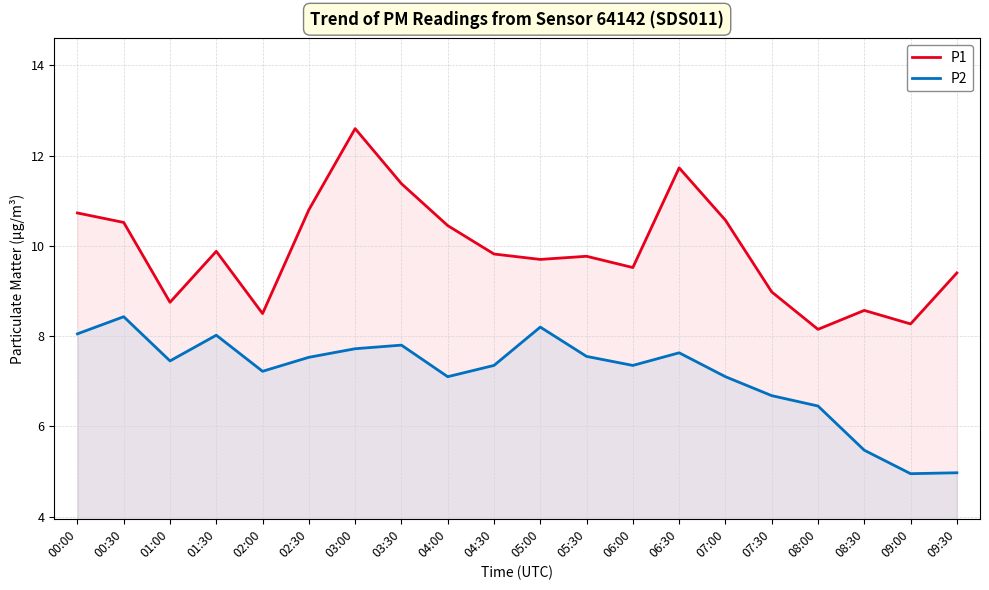

Reading right to left, what are all the values shown in this chart?

P1: 09:30=9.4	09:00=8.3	08:30=8.6	08:00=8.2	07:30=9.0	07:00=10.6	06:30=11.7	06:00=9.5	05:30=9.8	05:00=9.7	04:30=9.8	04:00=10.4	03:30=11.4	03:00=12.6	02:30=10.8	02:00=8.5	01:30=9.9	01:00=8.8	00:30=10.5	00:00=10.7
P2: 09:30=5.0	09:00=5.0	08:30=5.5	08:00=6.5	07:30=6.7	07:00=7.1	06:30=7.6	06:00=7.3	05:30=7.5	05:00=8.2	04:30=7.3	04:00=7.1	03:30=7.8	03:00=7.7	02:30=7.5	02:00=7.2	01:30=8.0	01:00=7.5	00:30=8.4	00:00=8.1